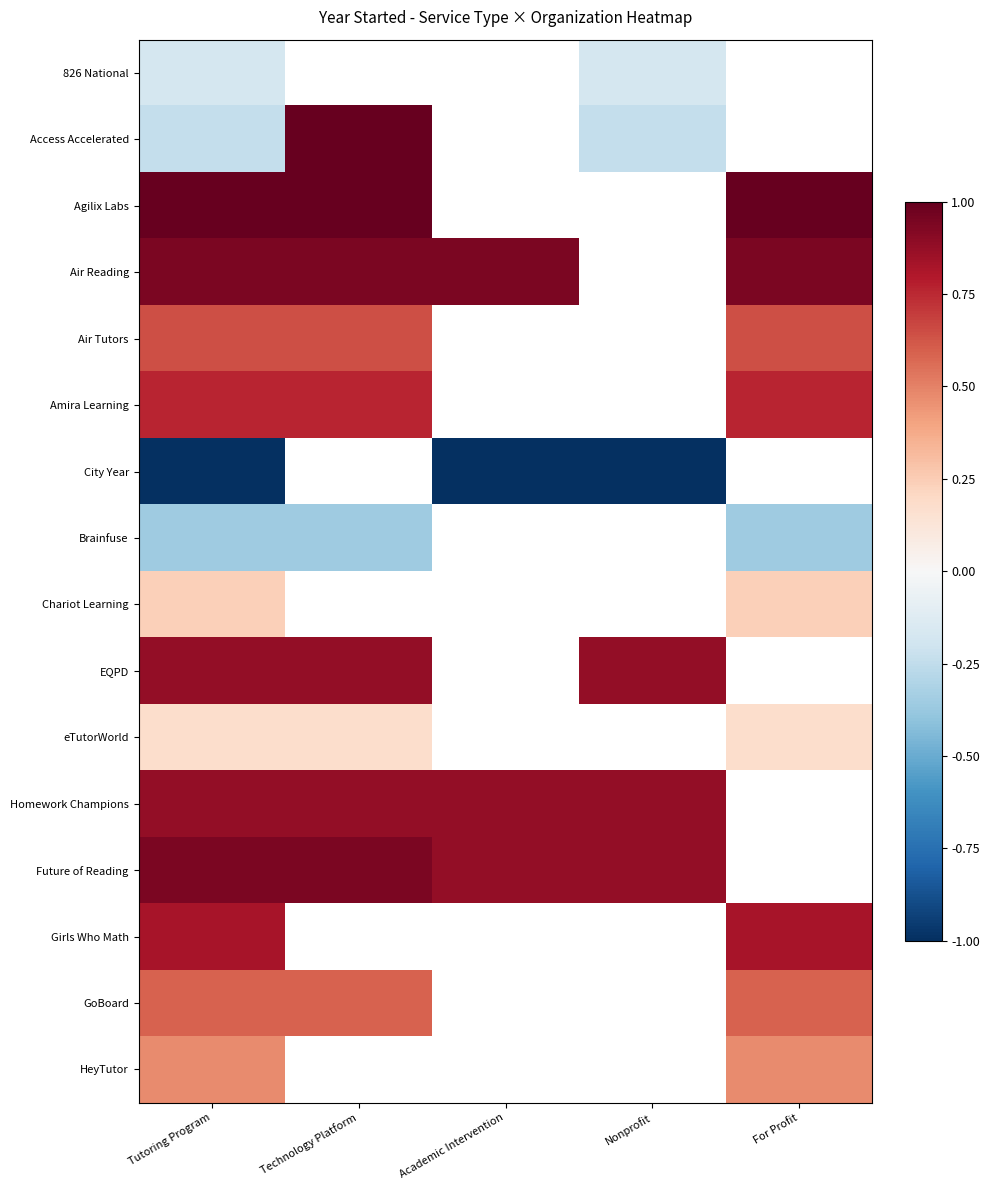

How many distinct data groups are displayed?

16